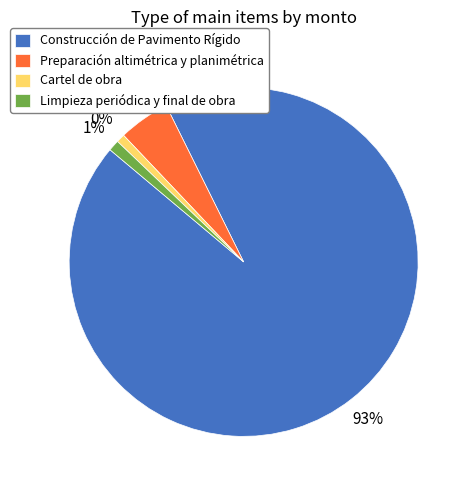

Approximately how many times larger is the value at Limpieza periódica y final de obra compared to Preparación altimétrica y planimétrica?

0.2